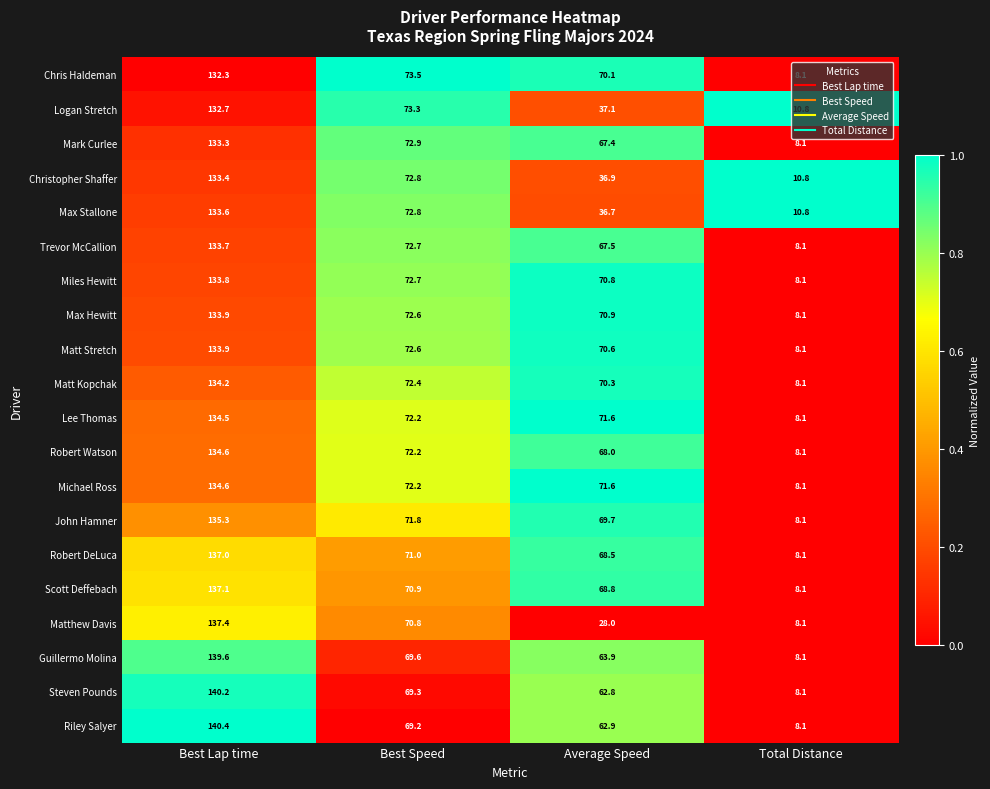

The value of Trevor McCallion at Average Speed is 67.5. True or false?

True